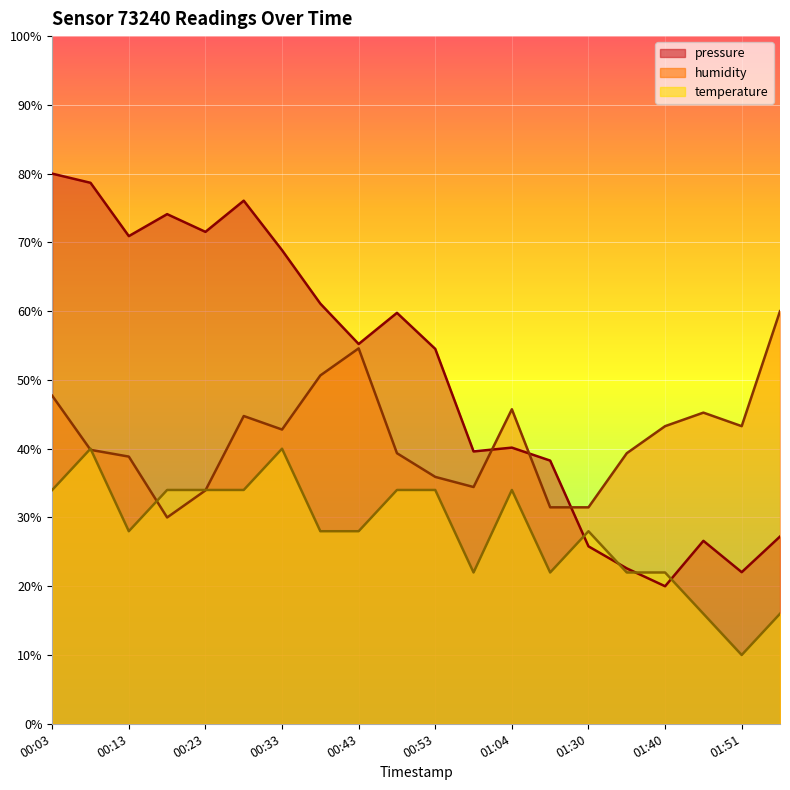

What is the minimum value shown in the chart?

10.0